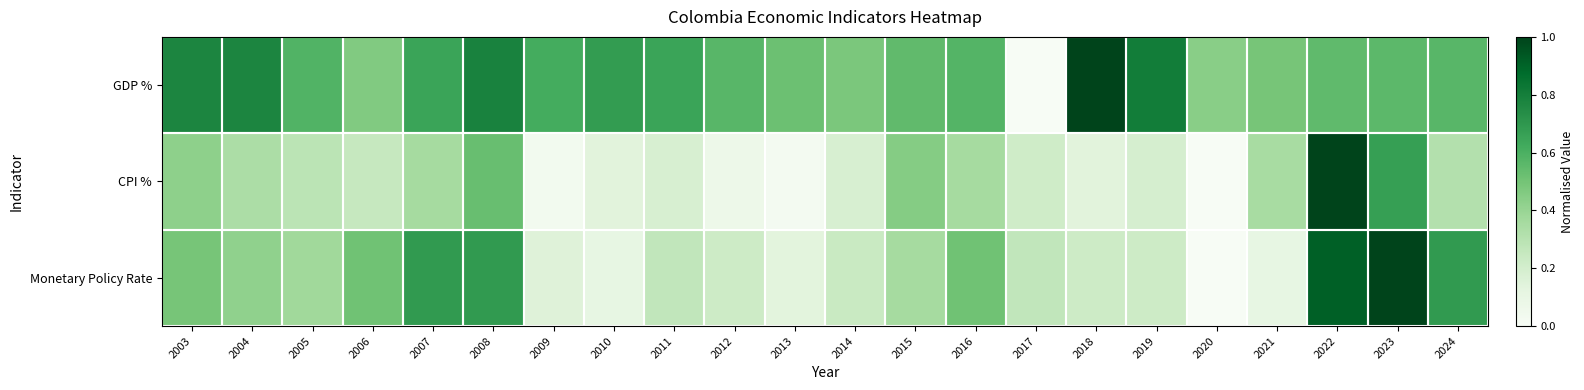

List the series in order of their peak value, lowest first.

GDP %, CPI %, Monetary Policy Rate